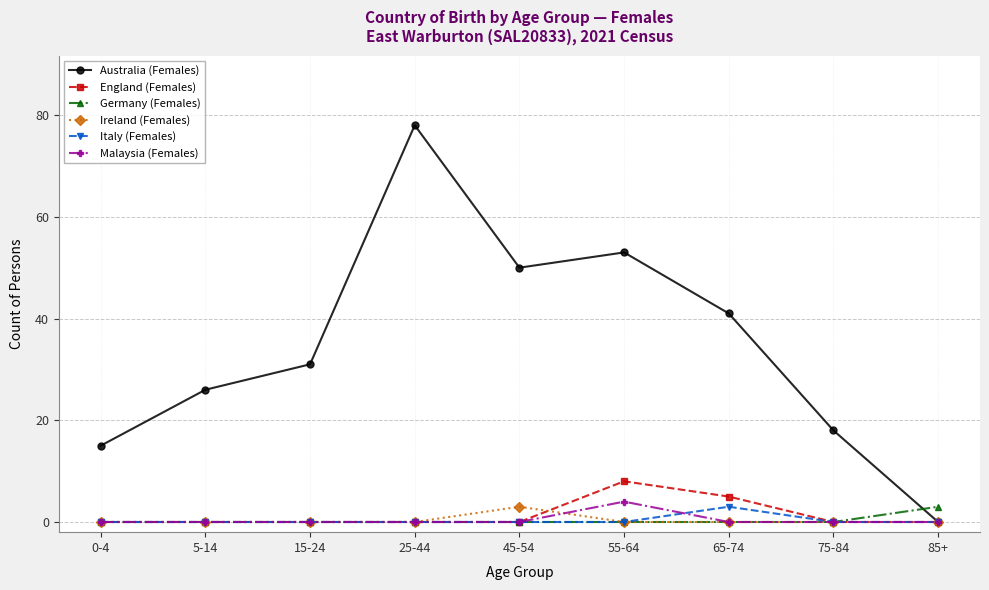

Is the value of Italy (Females) at 65-74 greater than the value of Malaysia (Females) at 5-14?

Yes